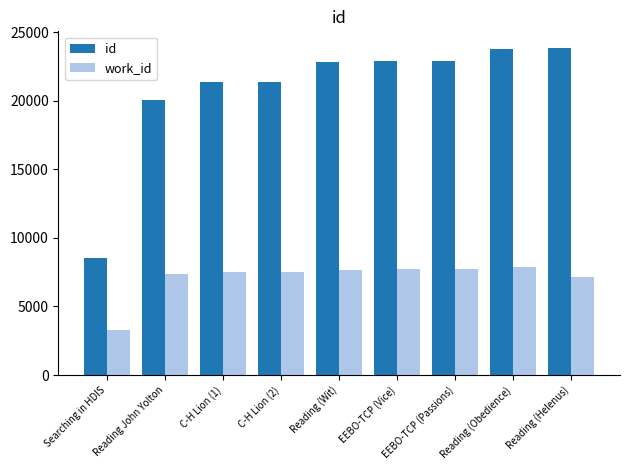

At how many categories does at least one series exceed 6251?

9